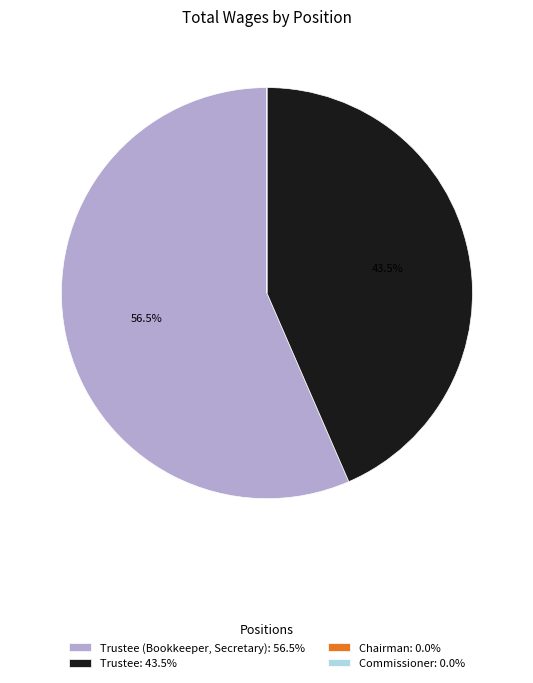

What is the ratio of the value at Trustee: 43.5% to the value at Trustee (Bookkeeper, Secretary): 56.5%?

0.8